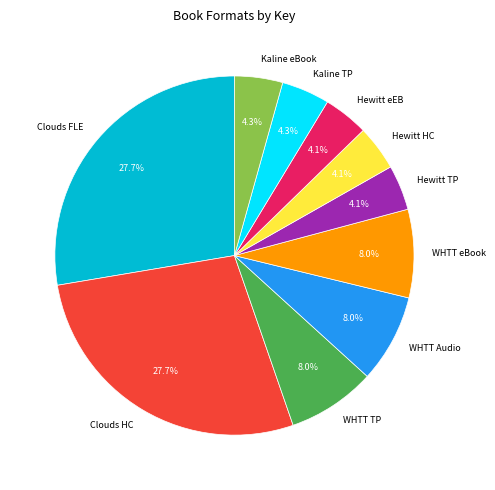

What percentage do WHTT TP and Kaline TP together represent?

12.3%